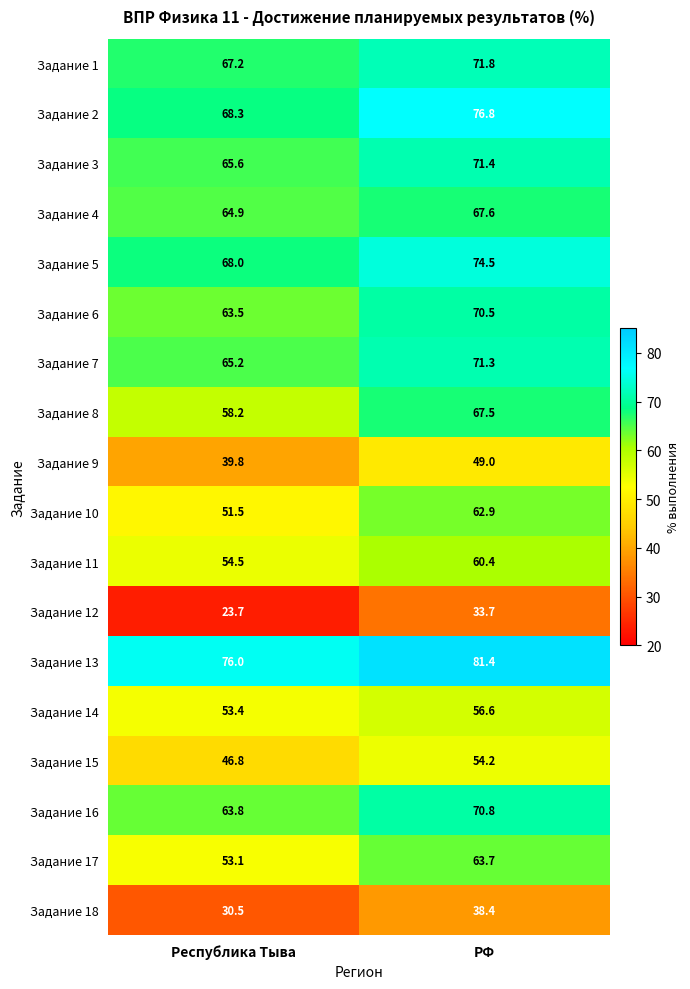

What value does the Задание 4 series have at РФ?

67.6